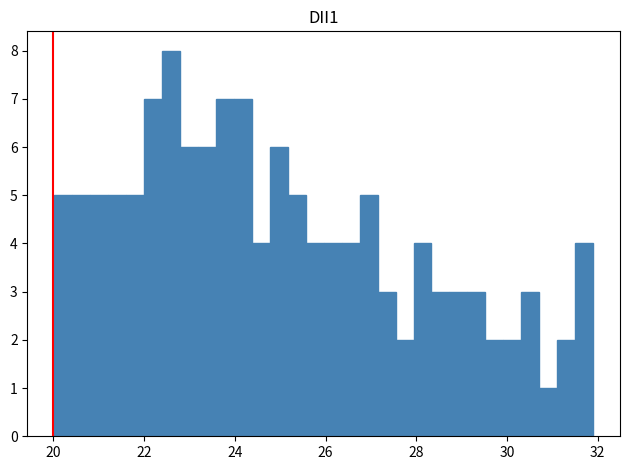

Read against the x-axis, roughly where is the centre of the tallest bar?

22.6